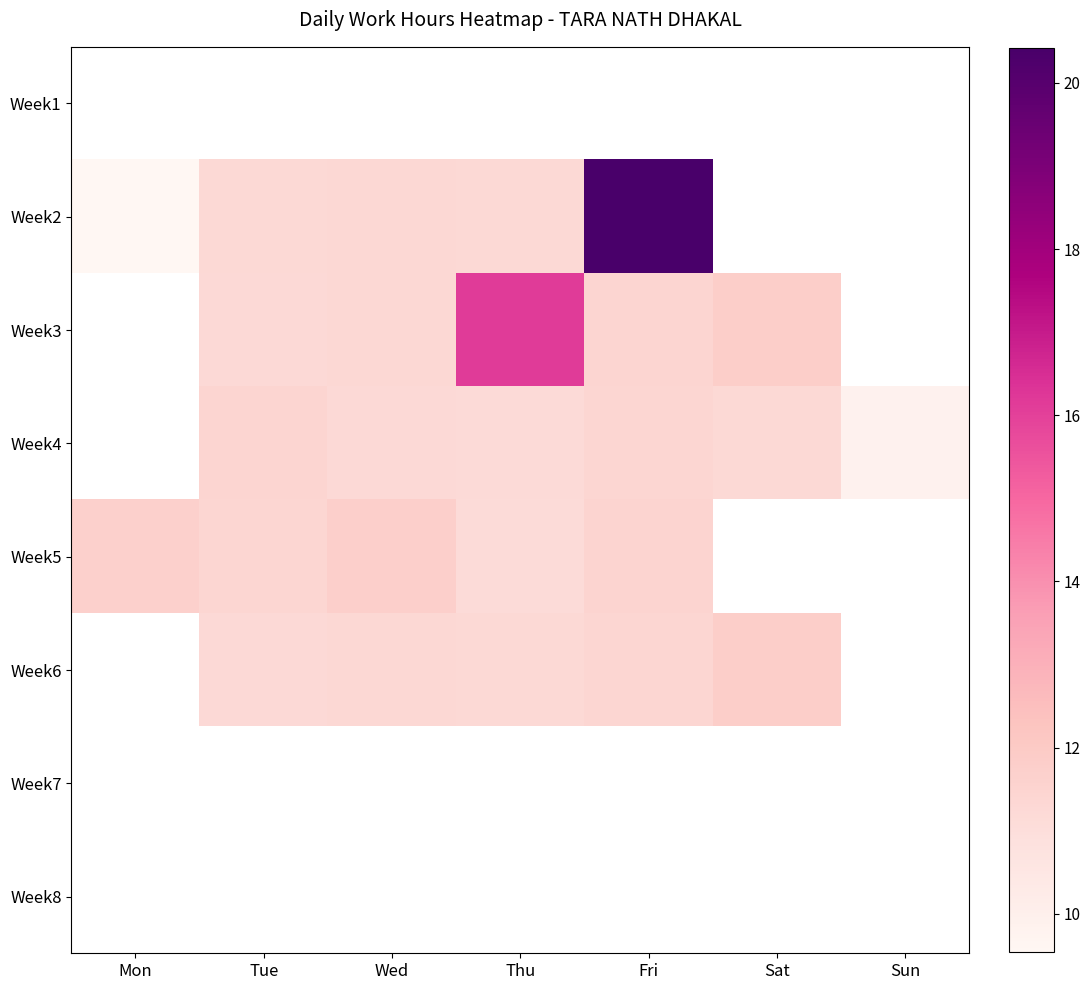

Count the number of data series in this chart.

8